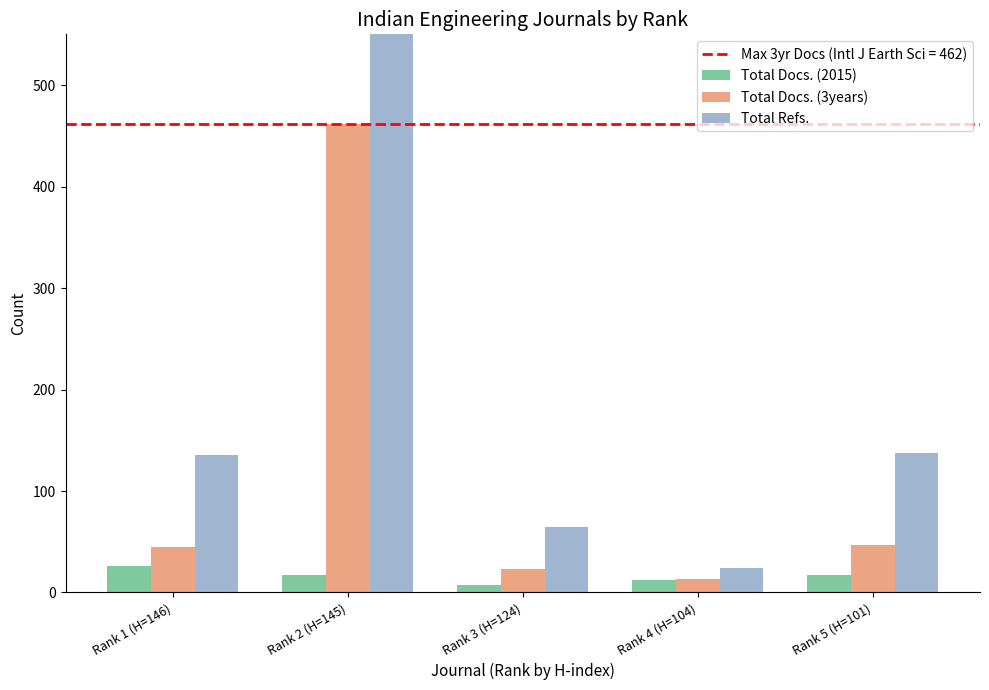

What is the maximum value for Total Docs. (3years)?

462